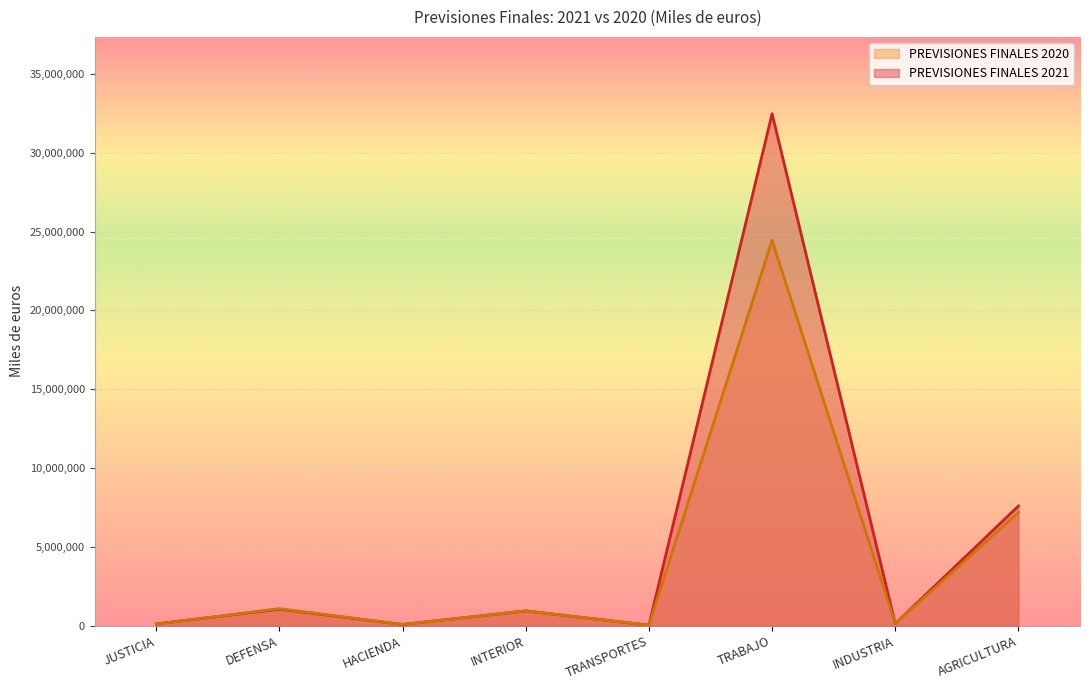

What is the difference between the PREVISIONES FINALES 2020 values at TRANSPORTES and TRABAJO?

24416021